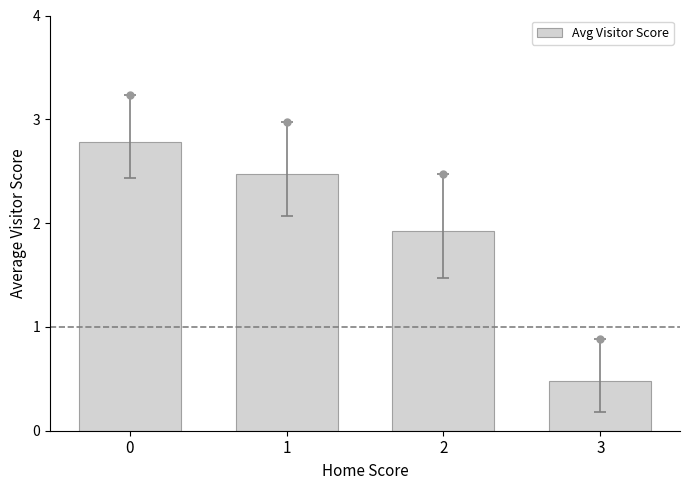

How many series are shown in this chart?

1